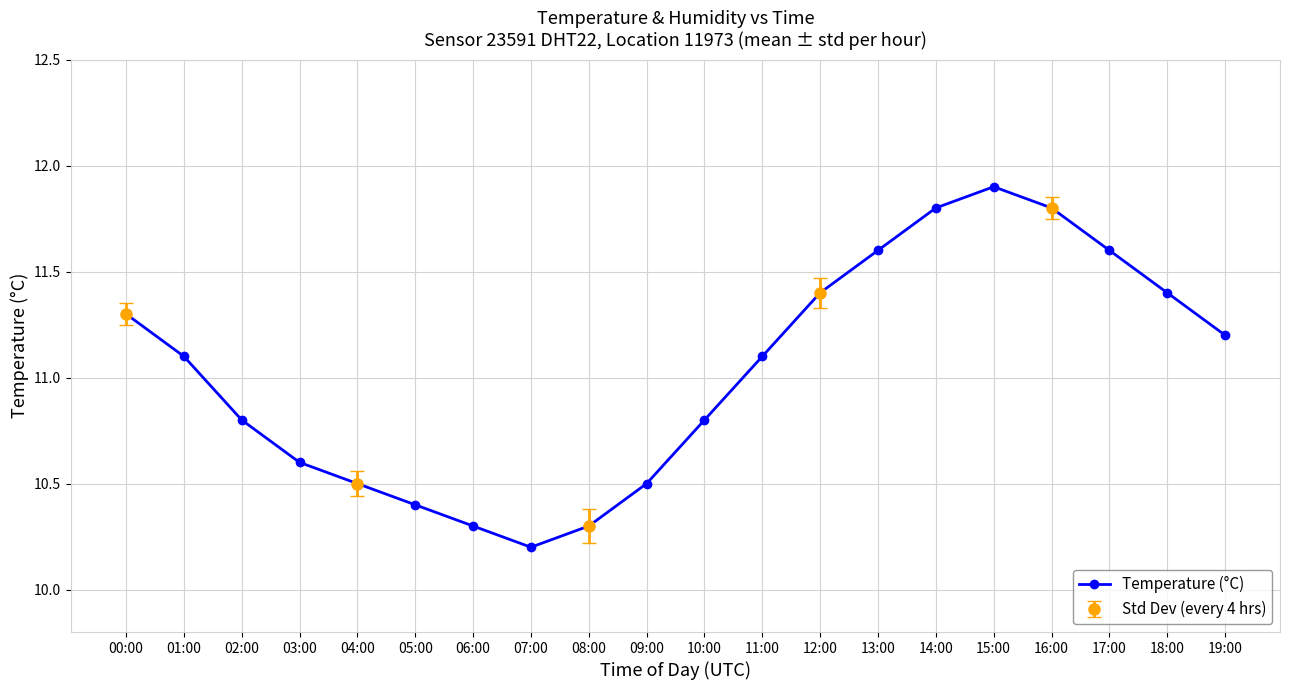

Rank the categories by value from highest to lowest.

15:00, 14:00, 16:00, 13:00, 17:00, 12:00, 18:00, 00:00, 19:00, 01:00, 11:00, 02:00, 10:00, 03:00, 04:00, 09:00, 05:00, 06:00, 08:00, 07:00